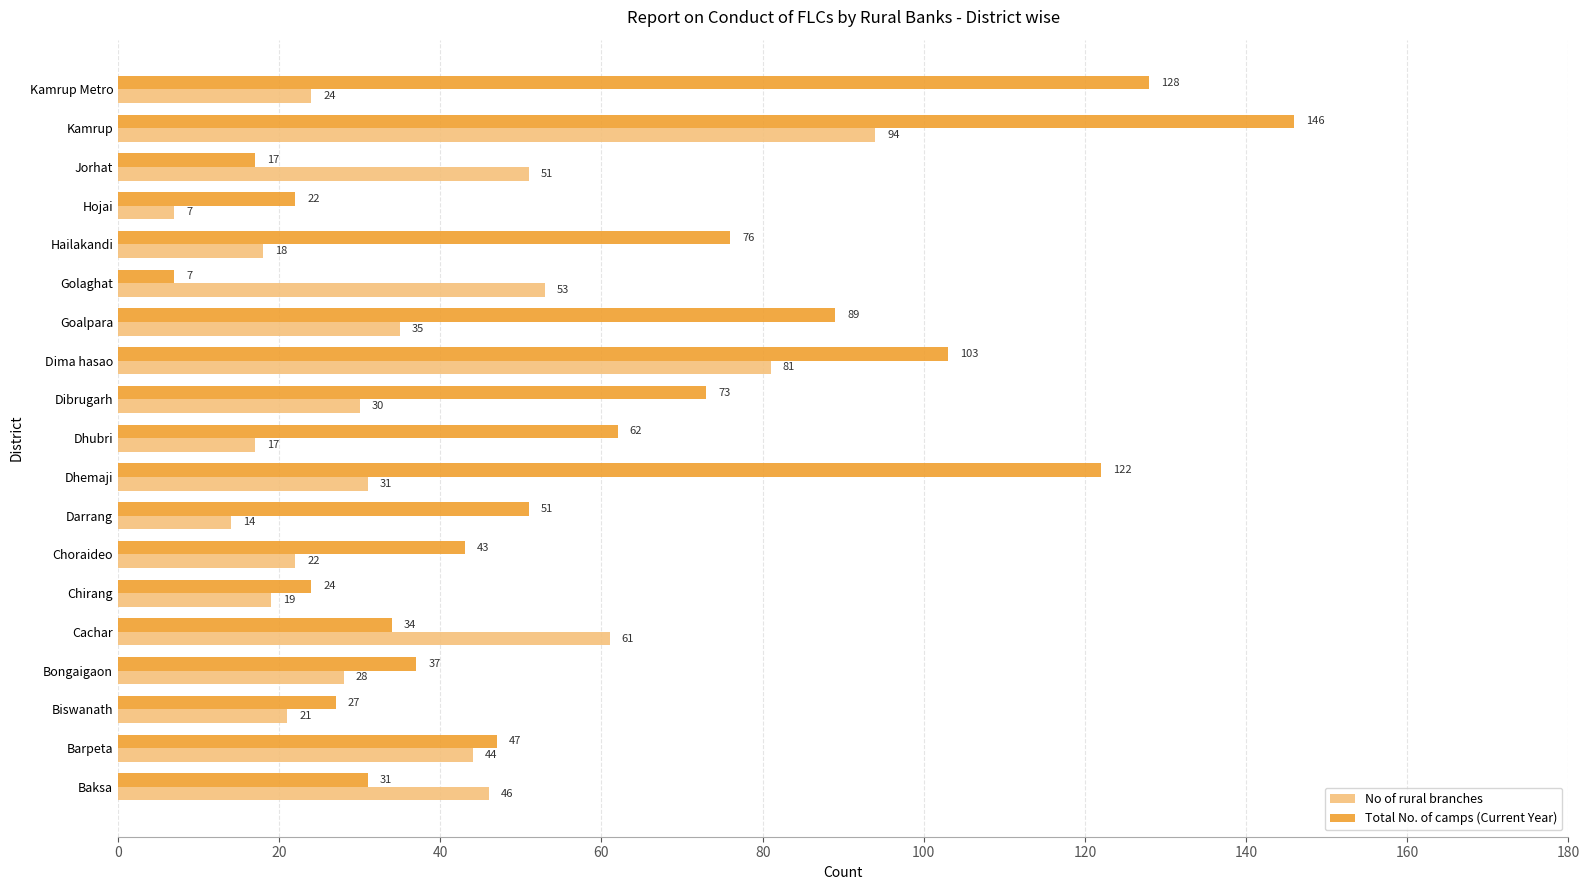

Which series has the widest spread of values?

Total No. of camps (Current Year)